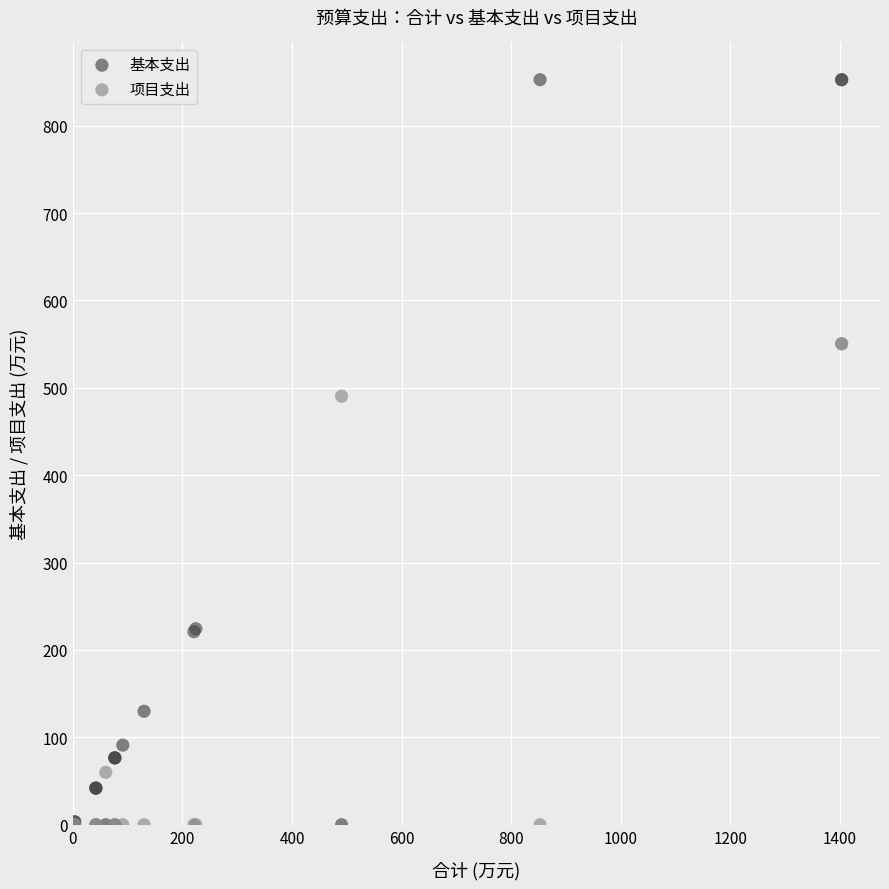

Which series has the widest spread of Y values?

基本支出